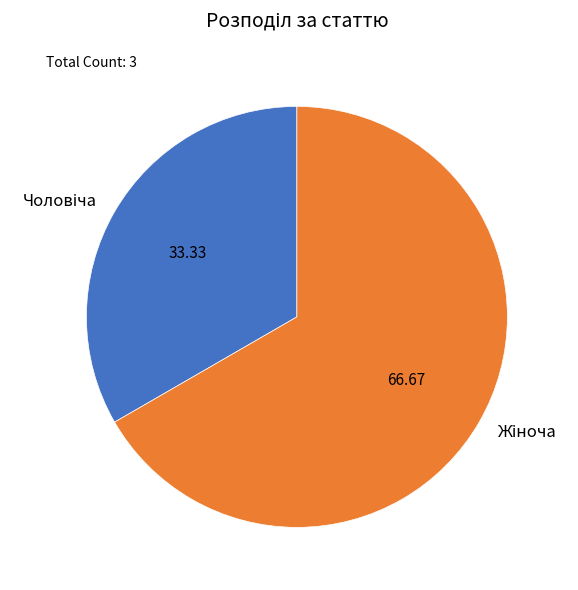

How many segments does this pie chart have?

2